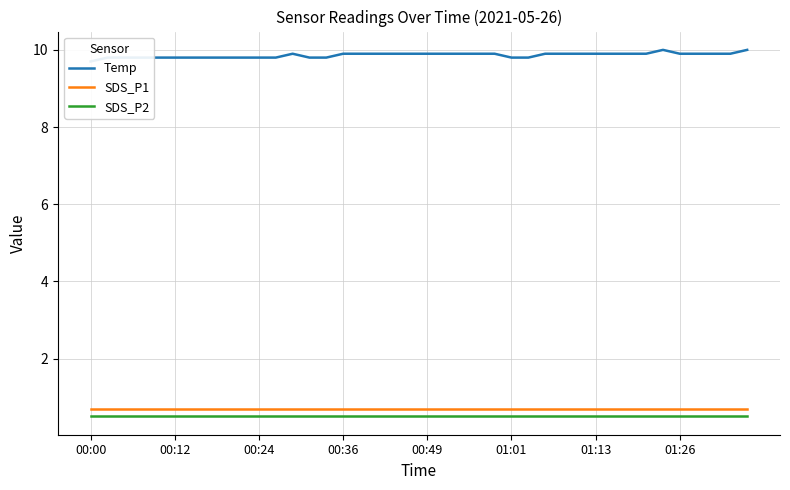

Rank the series at 9 from highest to lowest value.

Temp, SDS_P1, SDS_P2